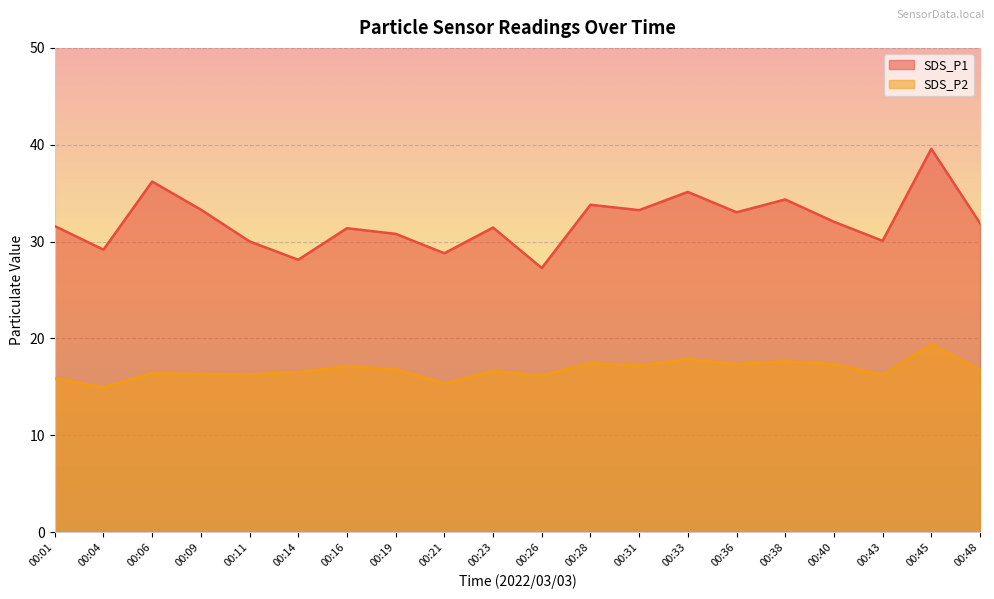

Is the value of SDS_P2 at 00:40 greater than the value of SDS_P1 at 00:19?

No